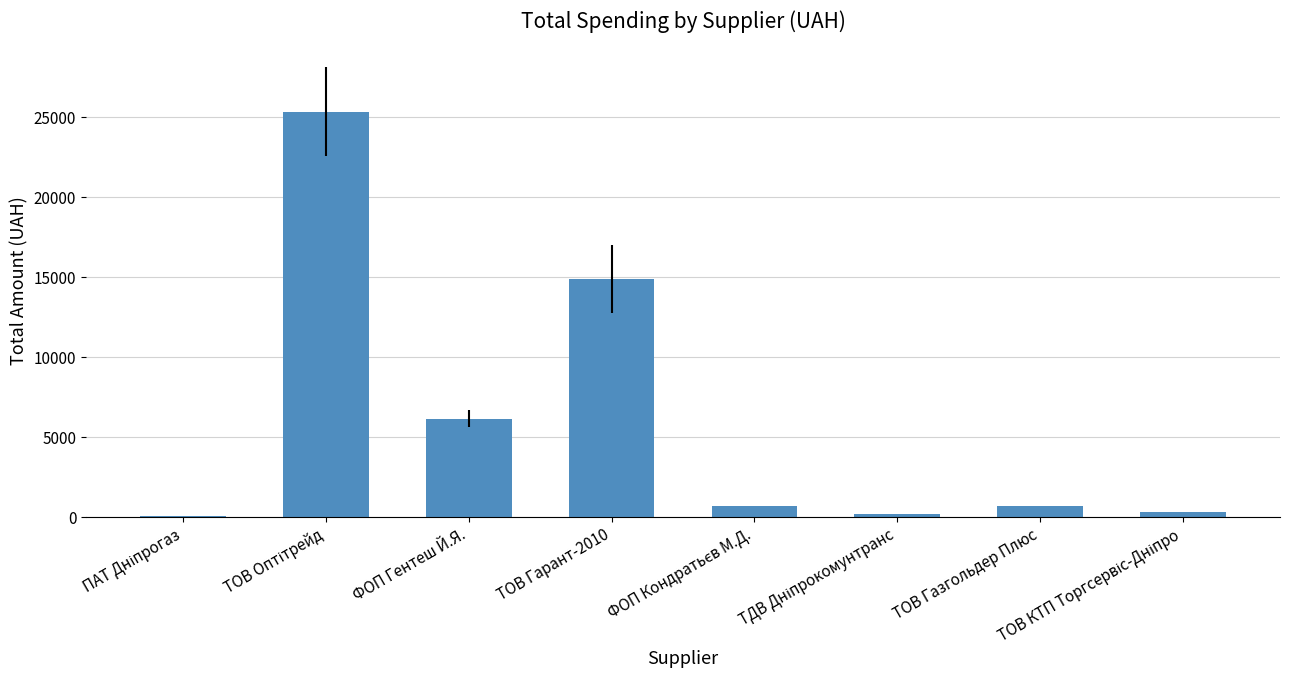

At which label is the value closest to 12723?

ТОВ Гарант-2010